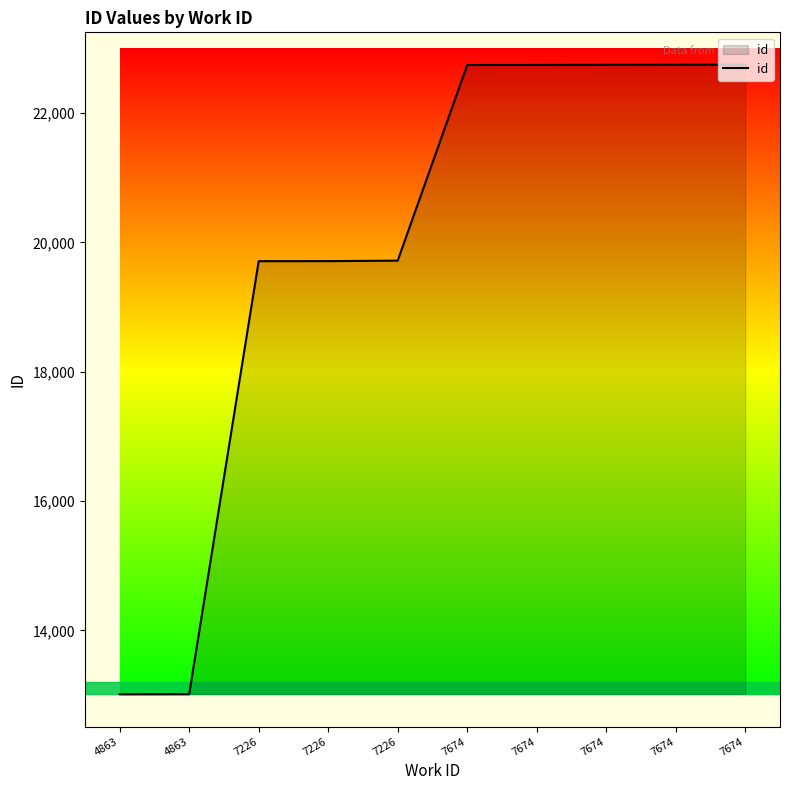

What is the ratio of the value at 7226 to the value at 4863?

1.5